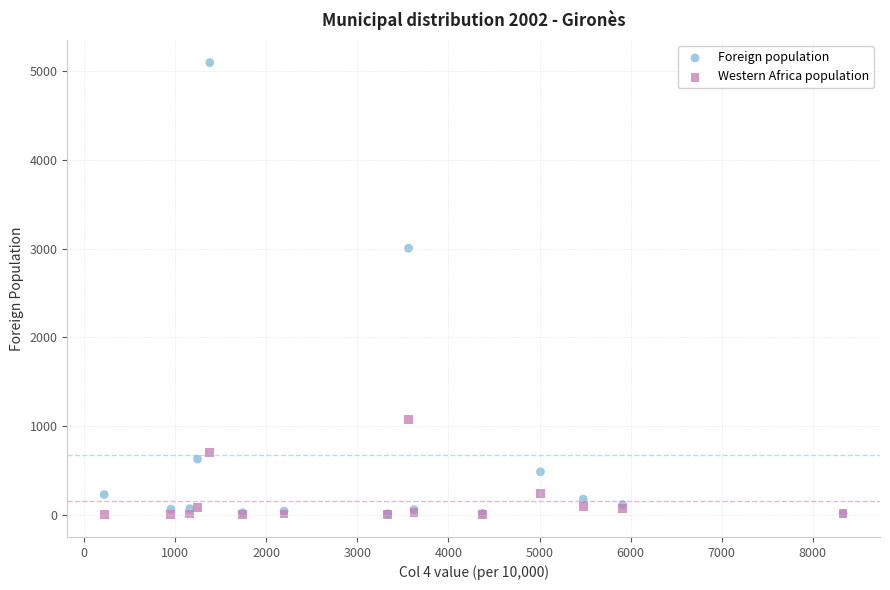

In the Foreign population series, what Y value is closest to 2554?

3004